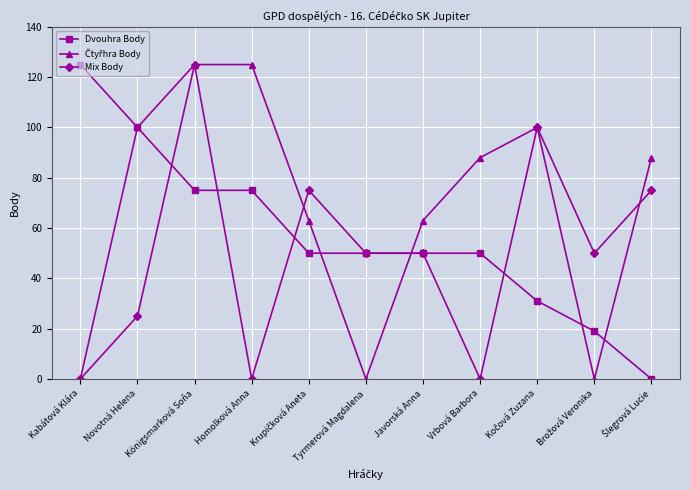

What is the label of the 6th point from the left?

Tyrmerová Magdalena